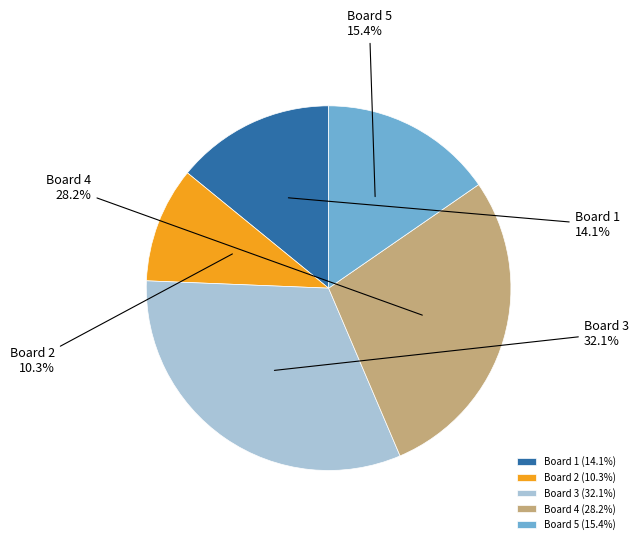

What portion of the pie excludes Board 1?

85.9%